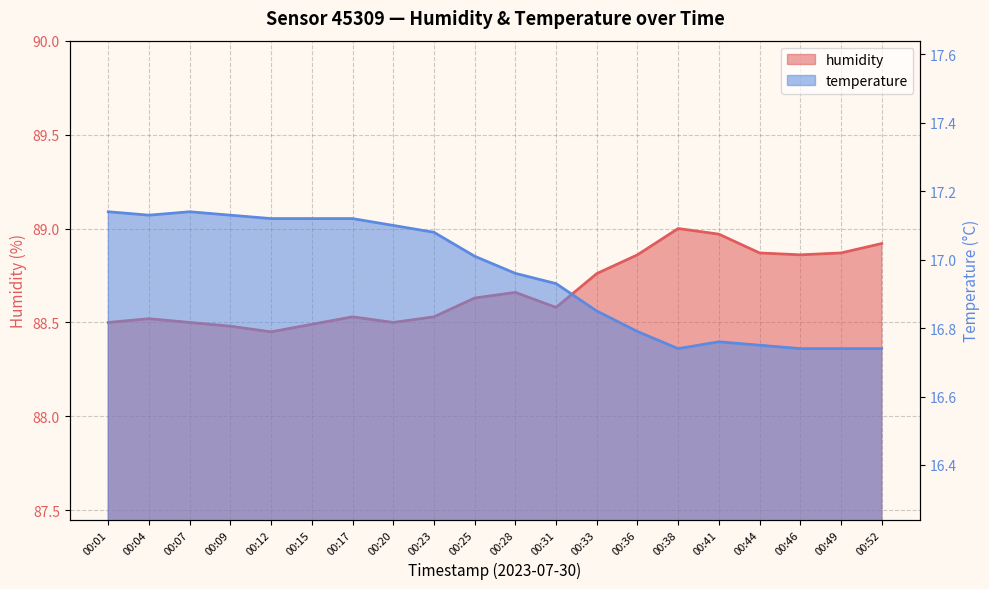

At which label is temperature closest to 16?

00:38